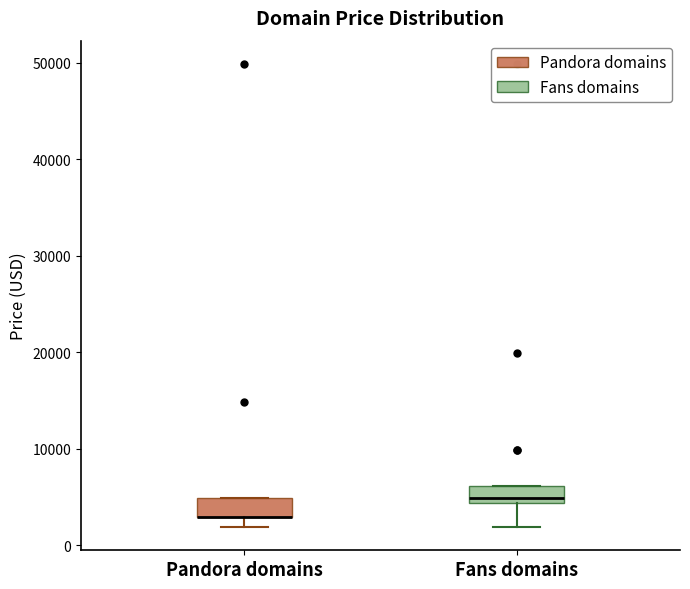

Where is the lower edge of the box for Pandora domains on the y-axis? The values are not printed on the chart, so give them approximately, as read against the axis.

3000